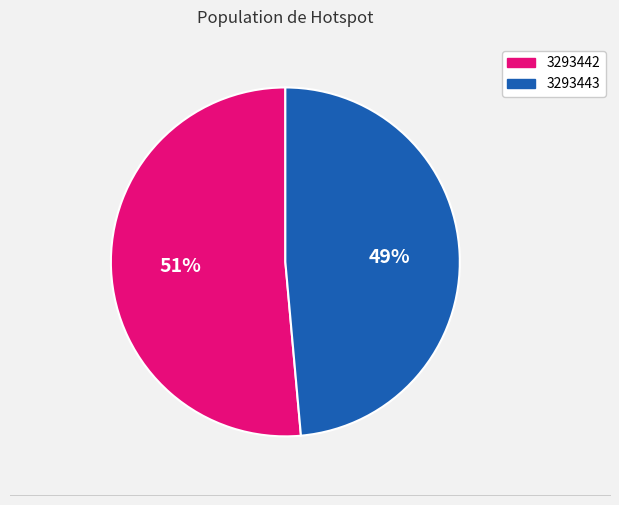

The 3293442 slice represents 51% of the pie. True or false?

True